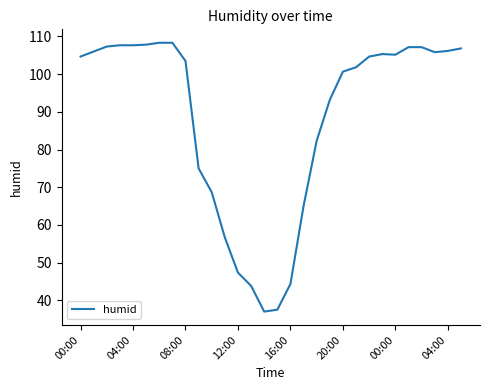

What is the difference between the maximum and minimum values?

71.3